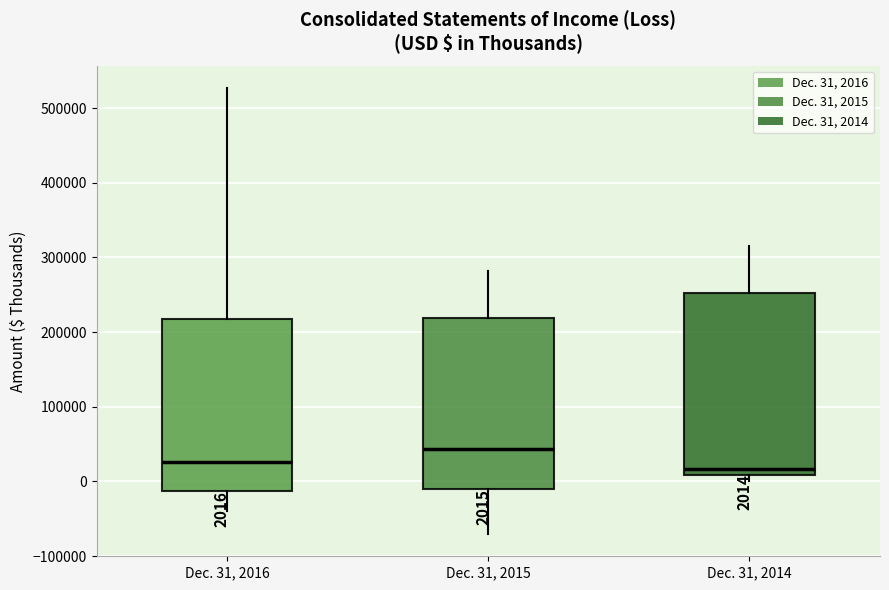

Which box is the tallest, from its lower edge to its upper edge?

Dec. 31, 2014